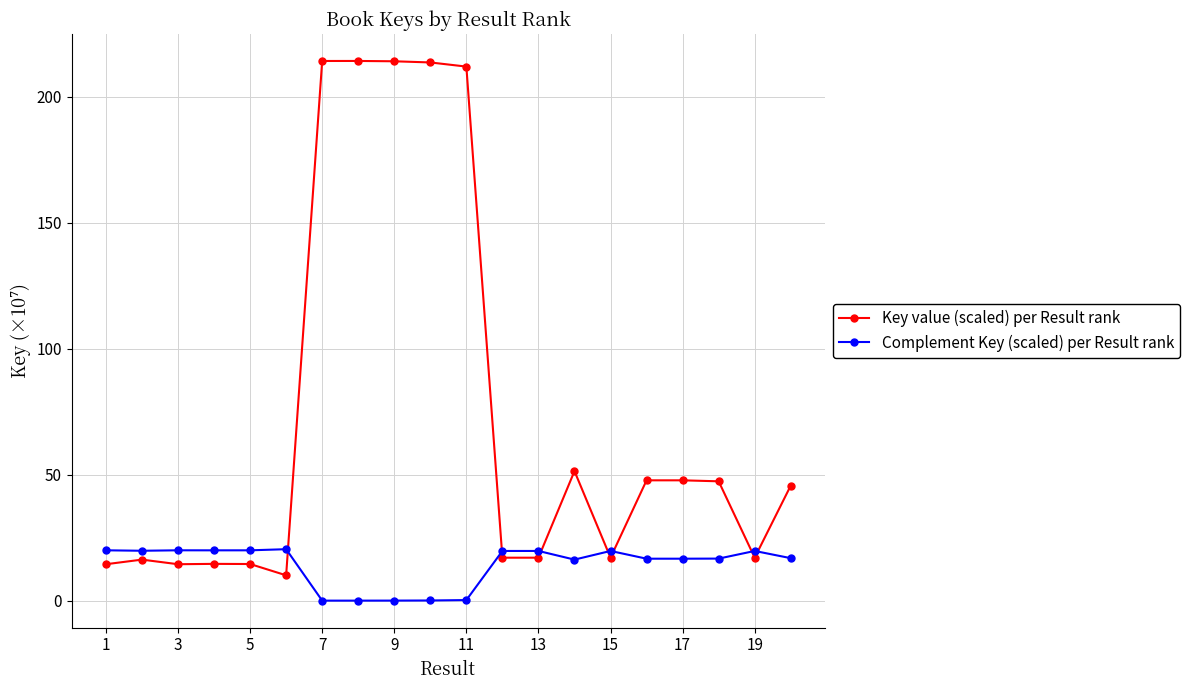

What are all the series names shown in the legend?

Key value (scaled) per Result rank, Complement Key (scaled) per Result rank